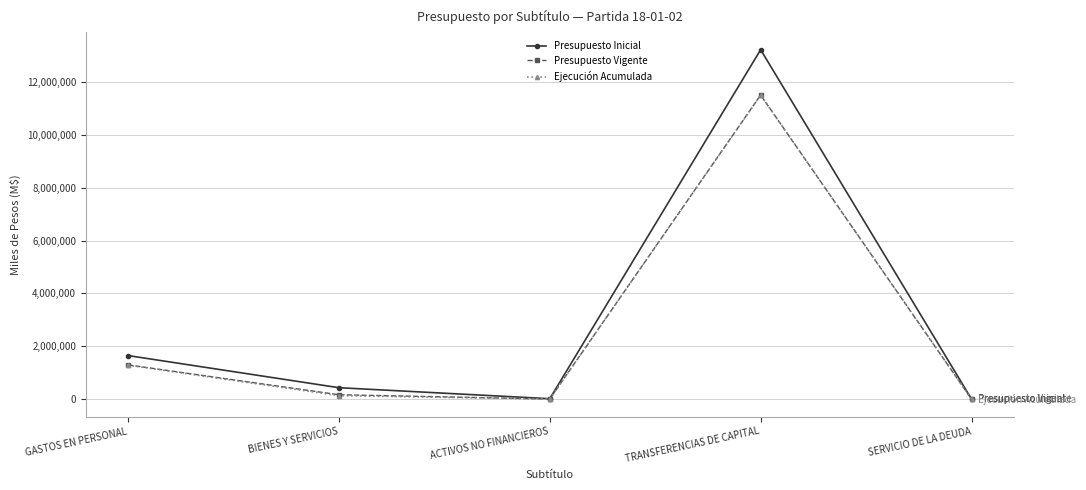

In Presupuesto Vigente, how many points are higher than both neighbors (excluding endpoints)?

1